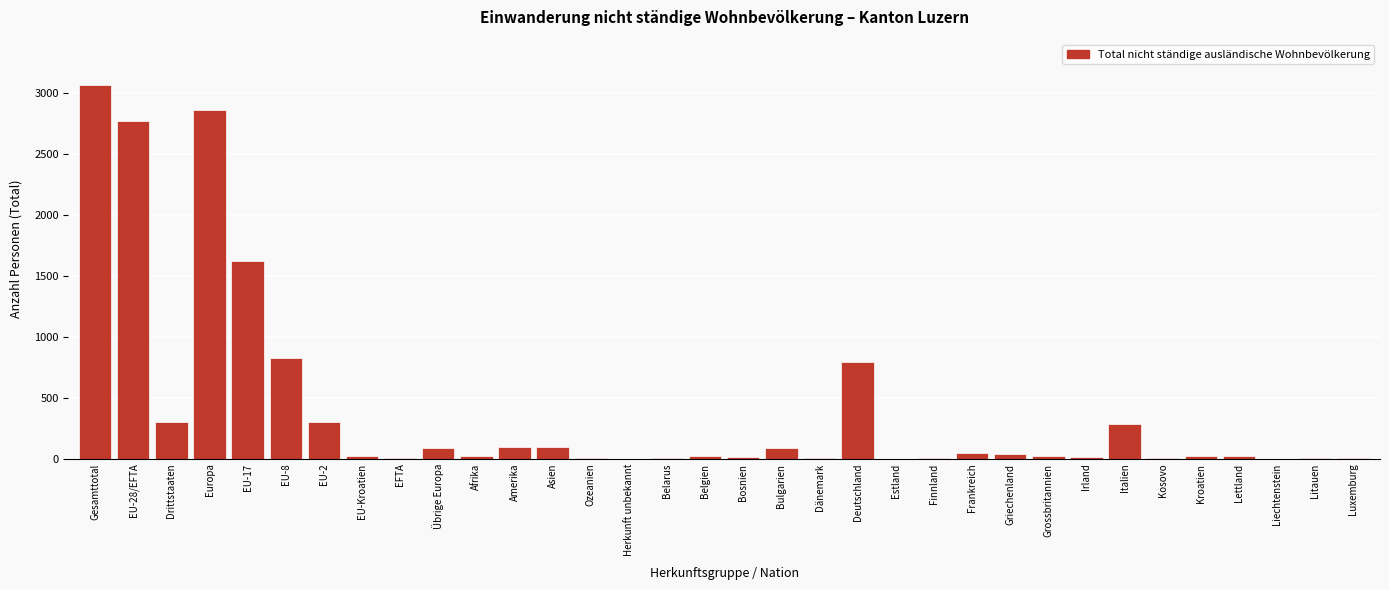

Which label corresponds to the largest value in the chart?

Gesamttotal